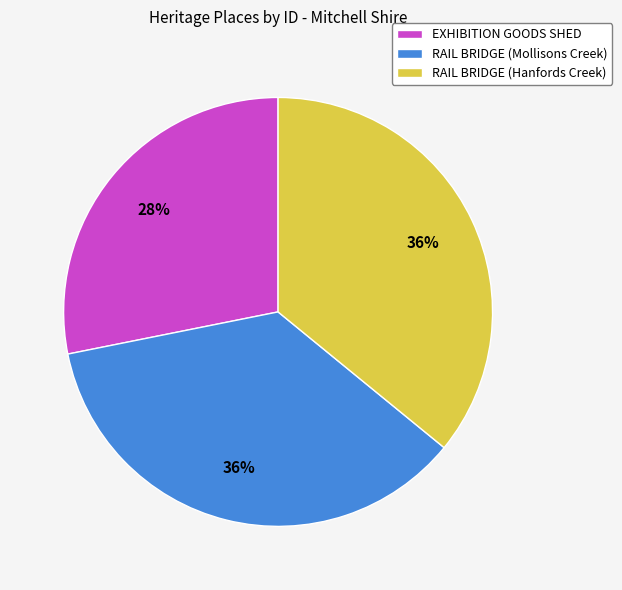

To the nearest percent, what is the difference between the RAIL BRIDGE (Hanfords Creek) and EXHIBITION GOODS SHED slice percentages?

8%